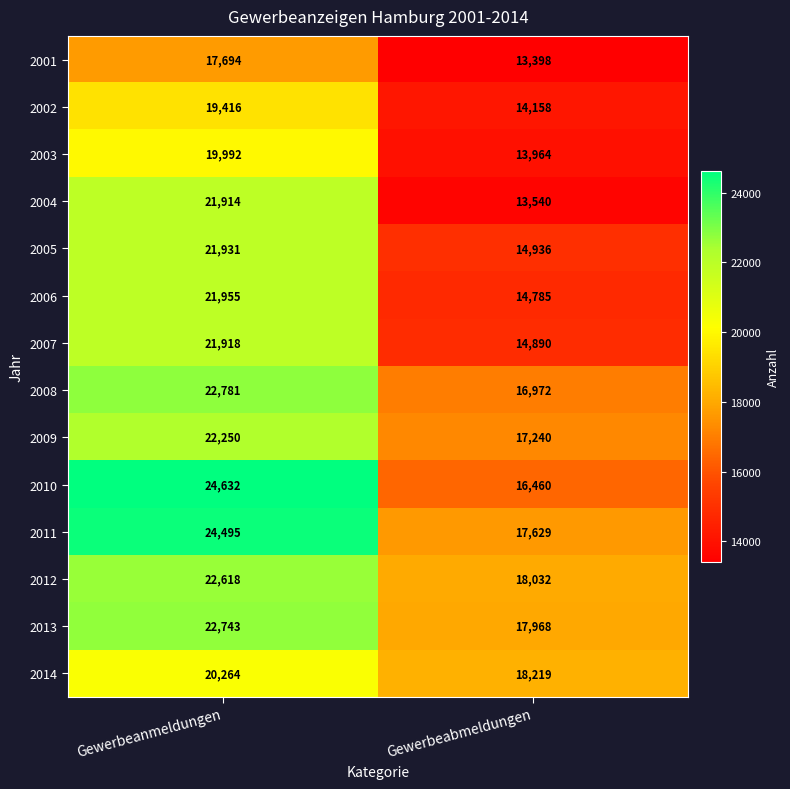

At which label is 2009 closest to 19745?

Gewerbeanmeldungen